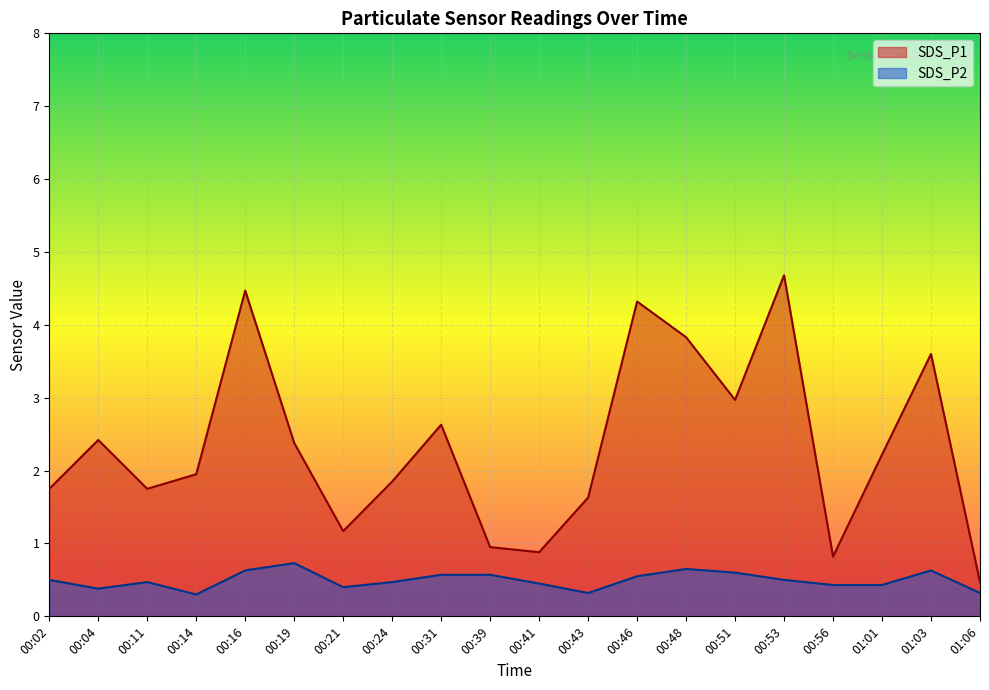

How many interior local valleys does the SDS_P1 series have?

5